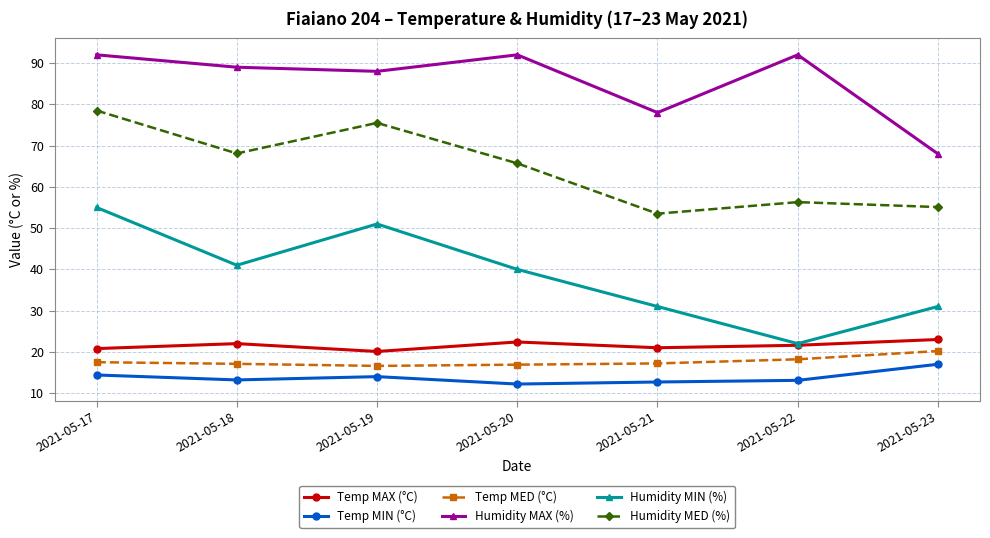

In Temp MIN (°C), how many points are lower than both neighbors (excluding endpoints)?

2